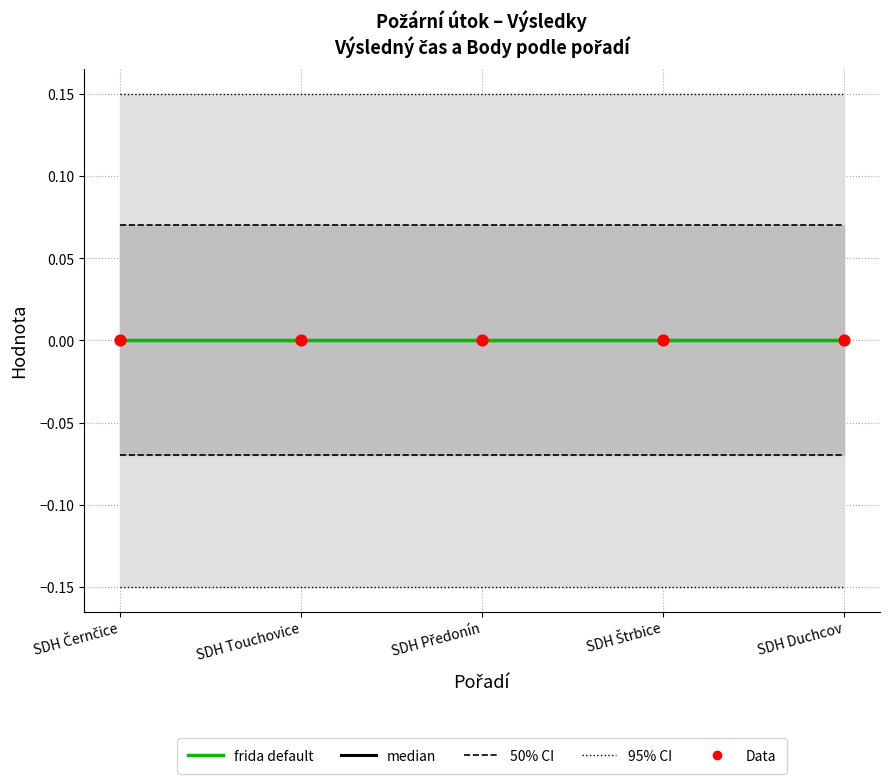

What are all the series names shown in the legend?

95% CI, 50% CI, median, frida default, Data